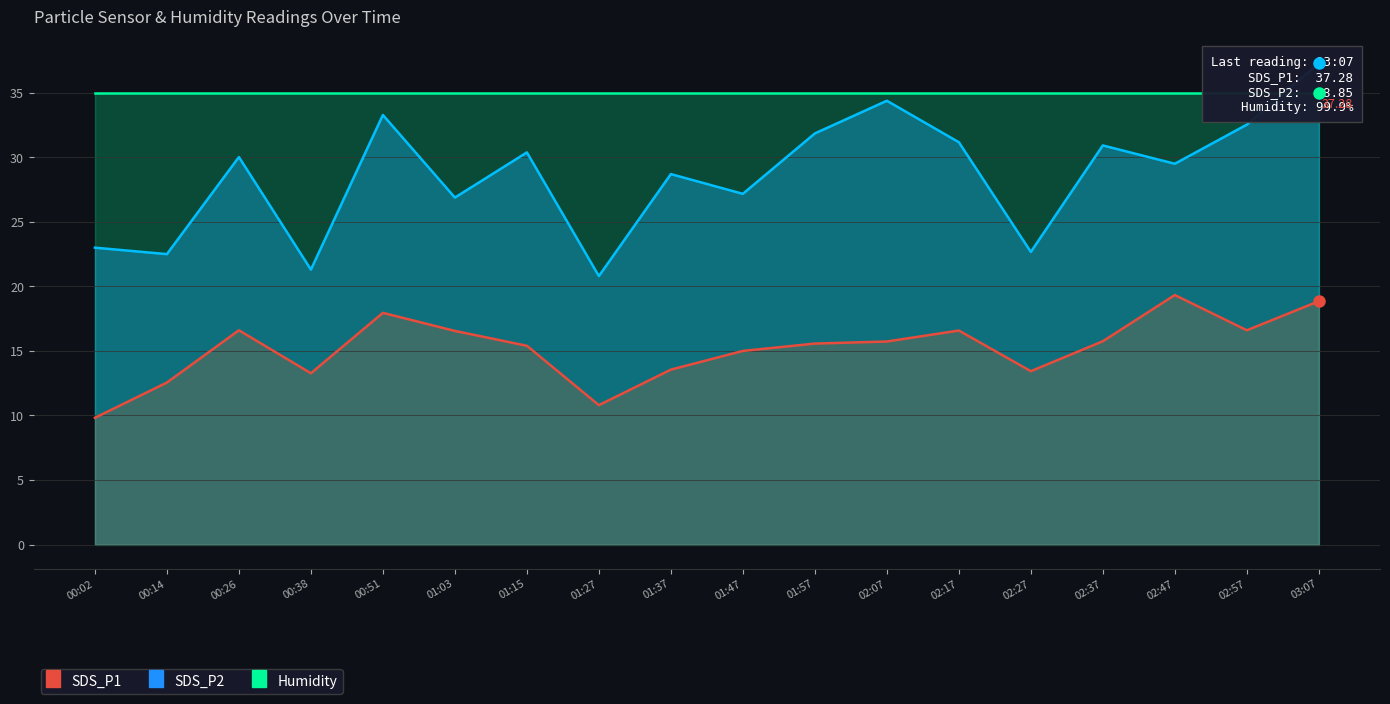

Does the chart have visible grid lines?

Yes